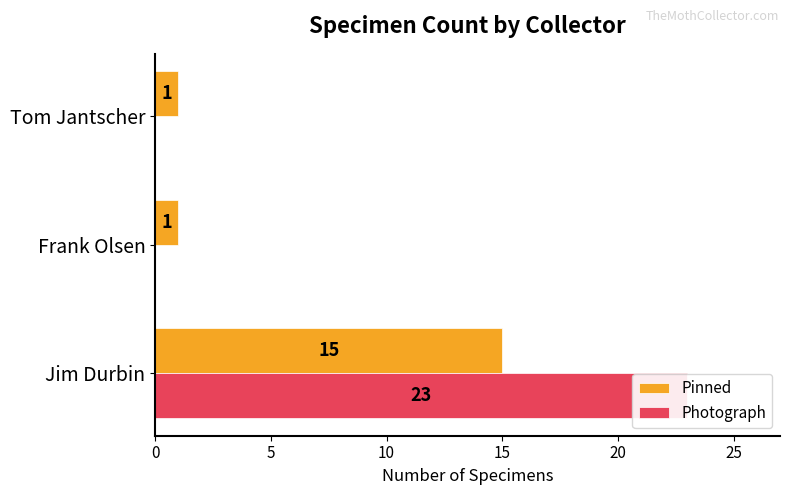

Is the value of Photograph at Frank Olsen greater than the value of Pinned at Jim Durbin?

No